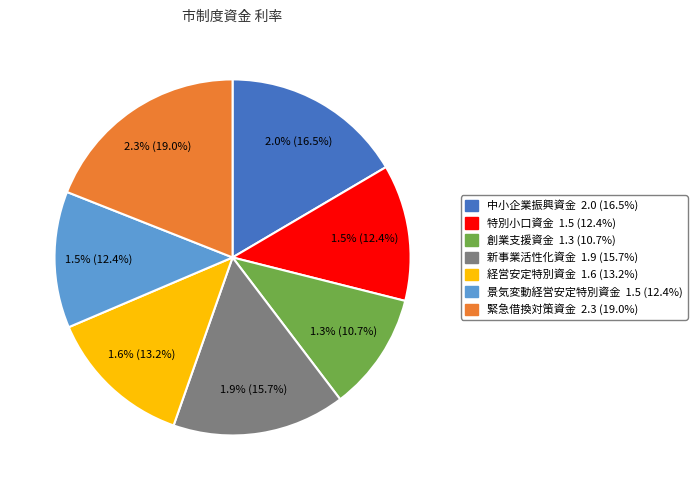

To the nearest percent, what is the average slice percentage?

14%